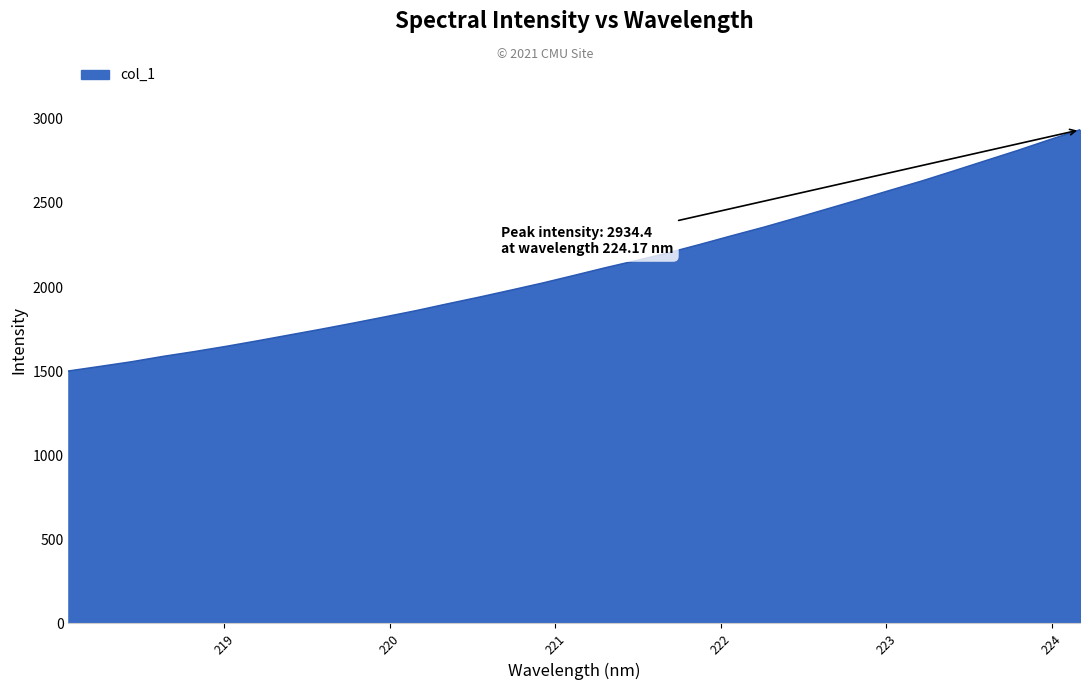

True or false: the data has more than 0 interior local peaks.

False